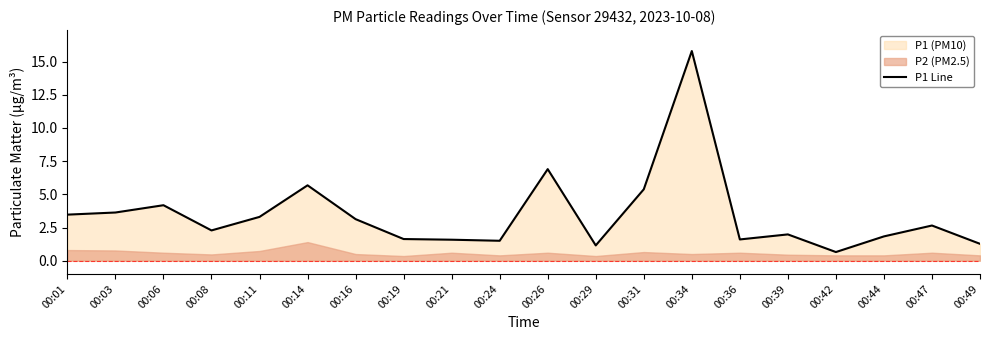

What is the value of the 14th point from the left?

15.8